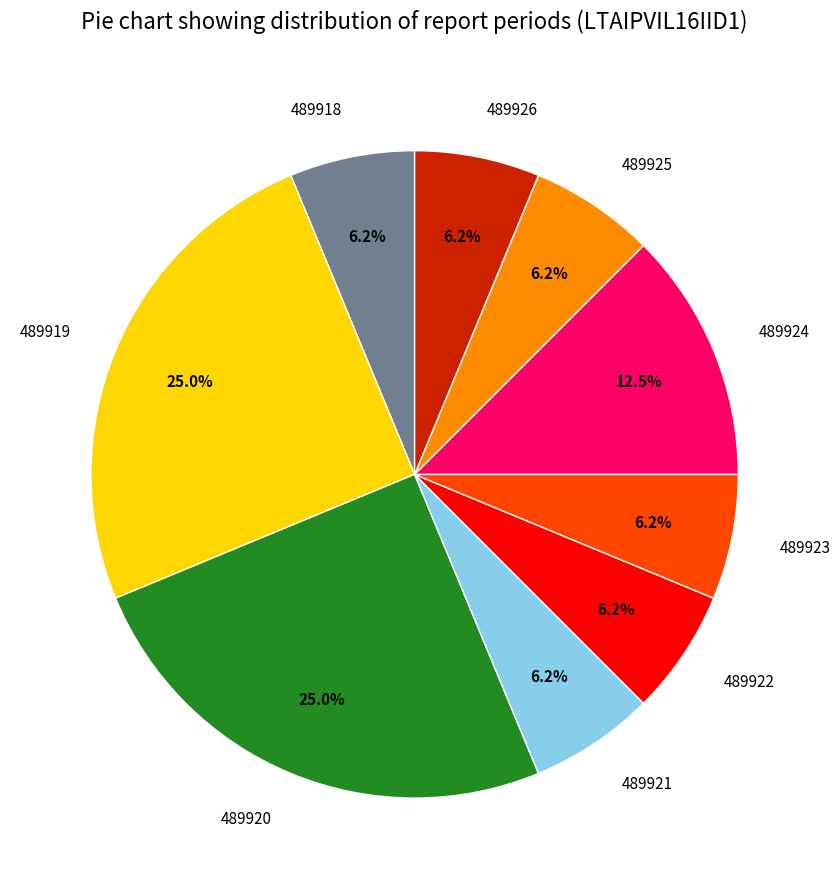

To the nearest percent, what percentage of the pie is 489919?

25%